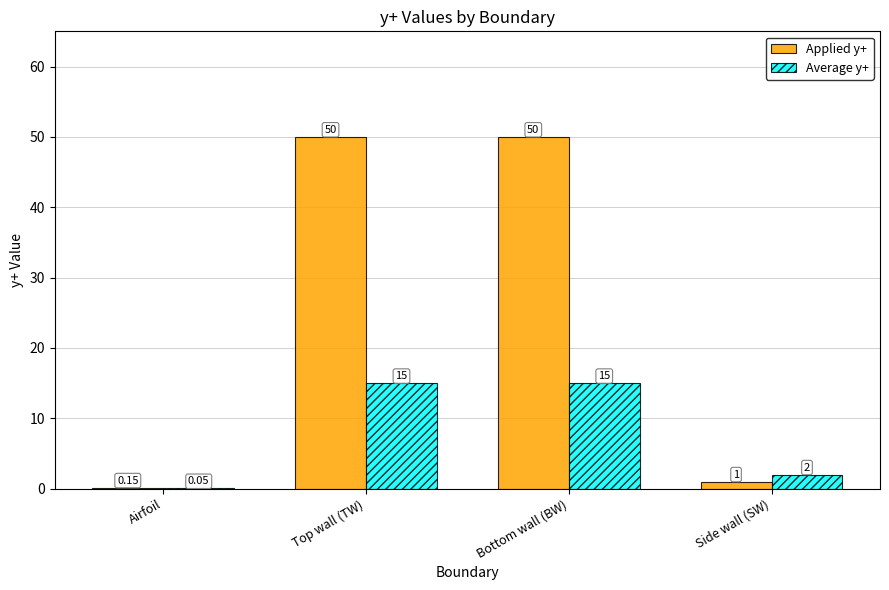

What is the total value across all series at Bottom wall (BW)?

65.0